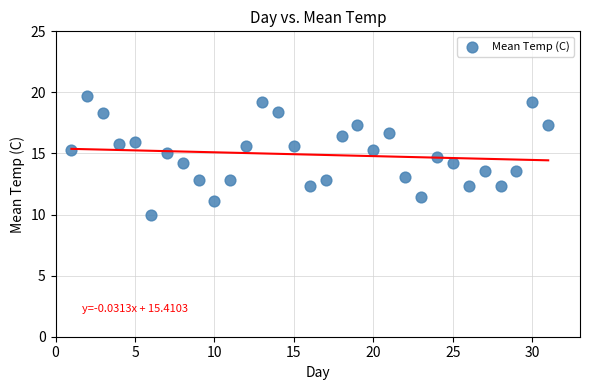

What is the range of X values (max minus min)?

30.0